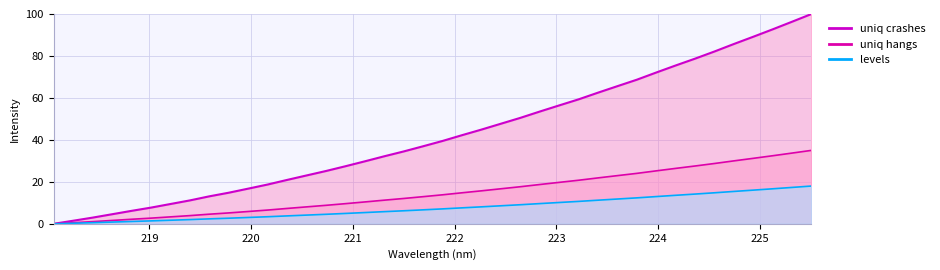

How many lines are shown in the chart?

3